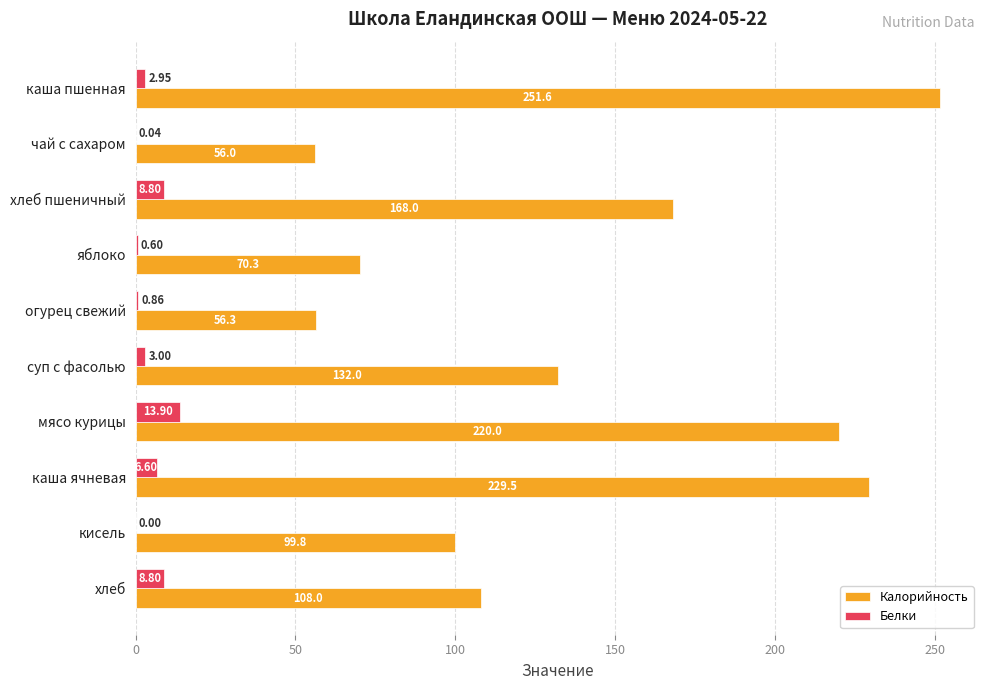

What is the total value across all series at огурец свежий?

57.2